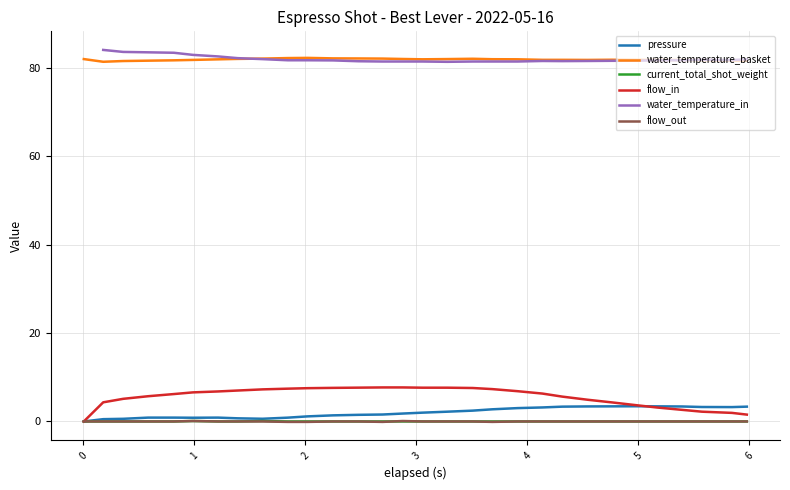

At how many categories does at least one series exceed 29?

30